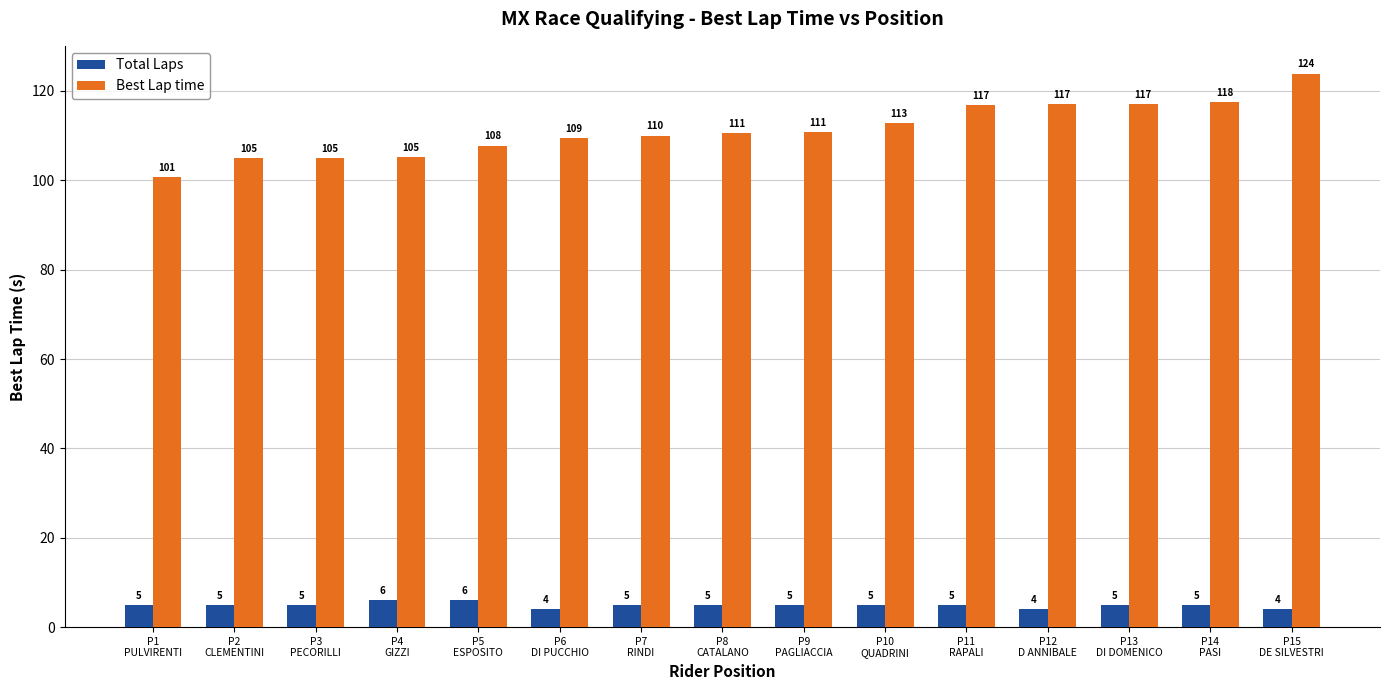

Which series has the widest spread of values?

Best Lap time